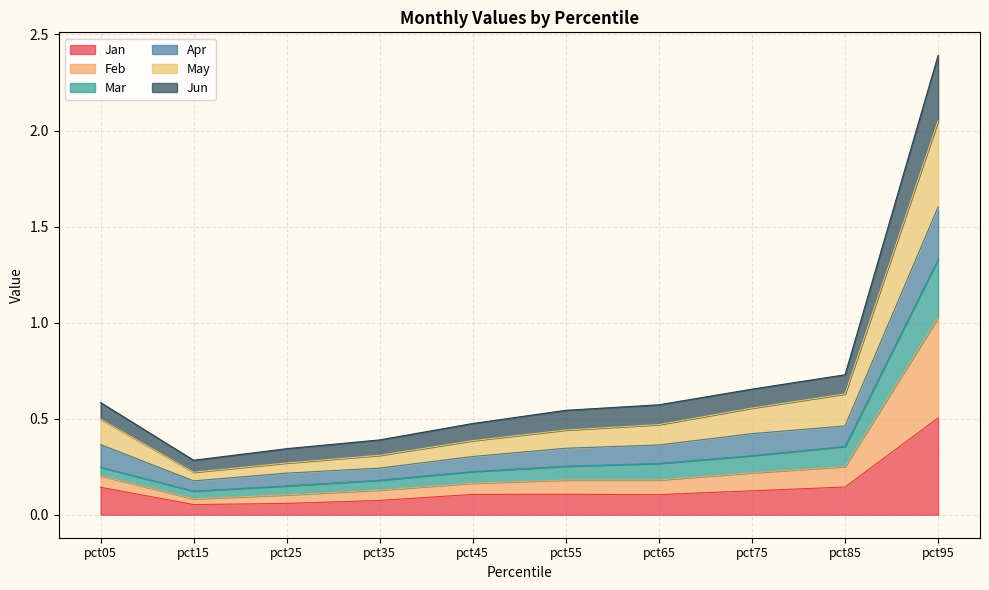

What is the spread (max minus min) of values at pct95?

1.9